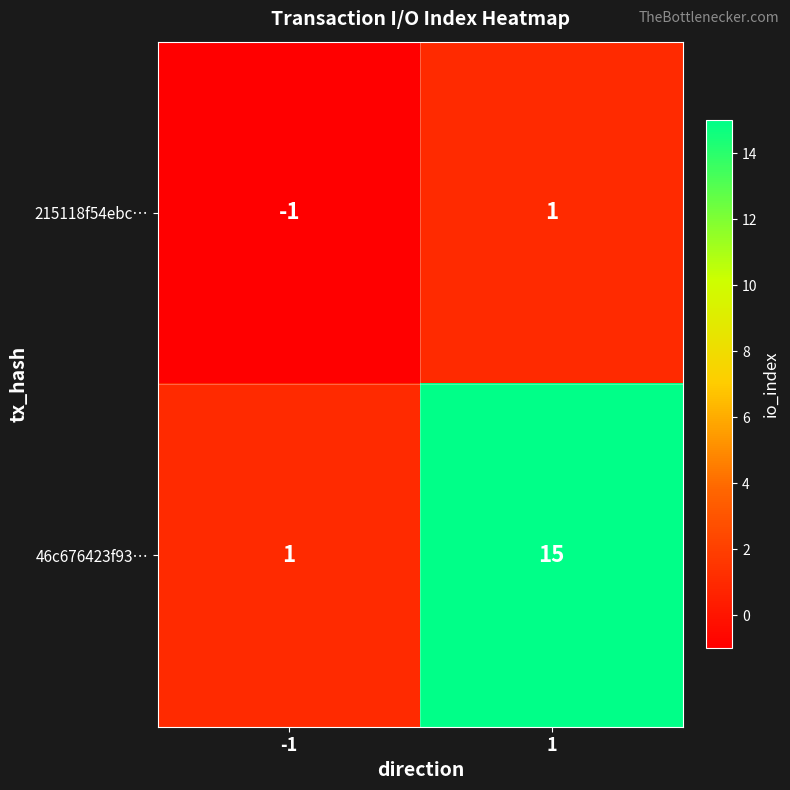

What is the spread (max minus min) of values at 1?

14